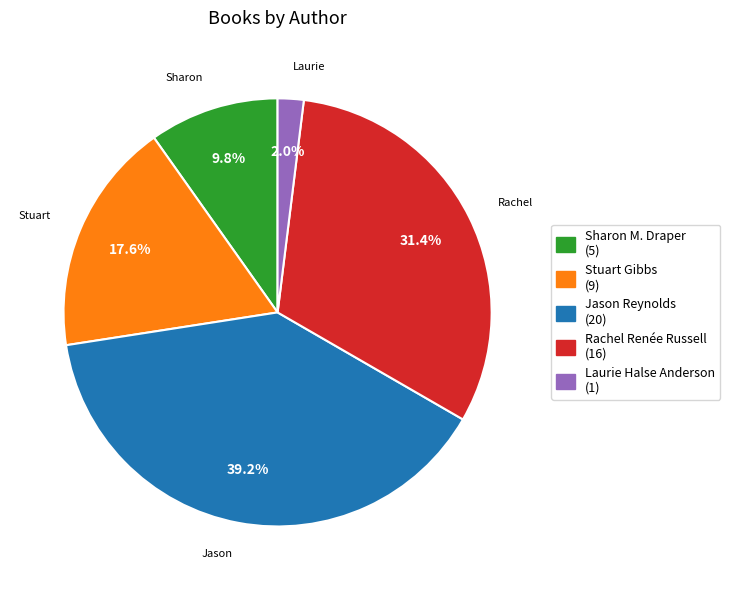

Rank the categories by value from lowest to highest.

Laurie Halse Anderson (1), Sharon M. Draper (5), Stuart Gibbs (9), Rachel Renée Russell (16), Jason Reynolds (20)